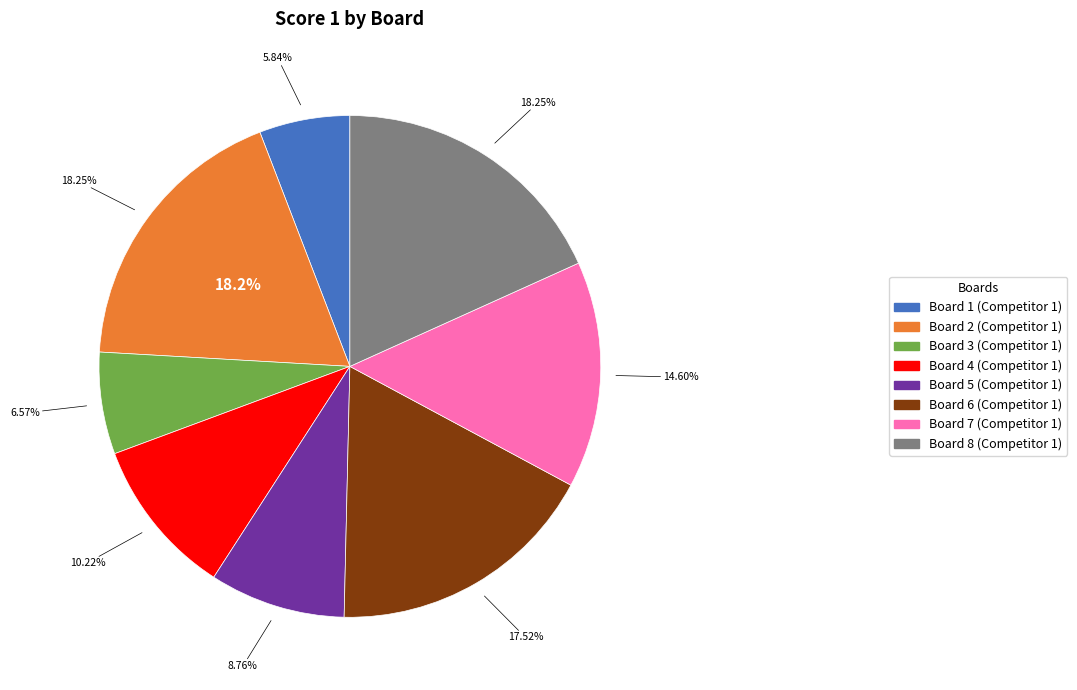

To the nearest percent, what is the combined percentage of Board 6 and Board 1?

23%